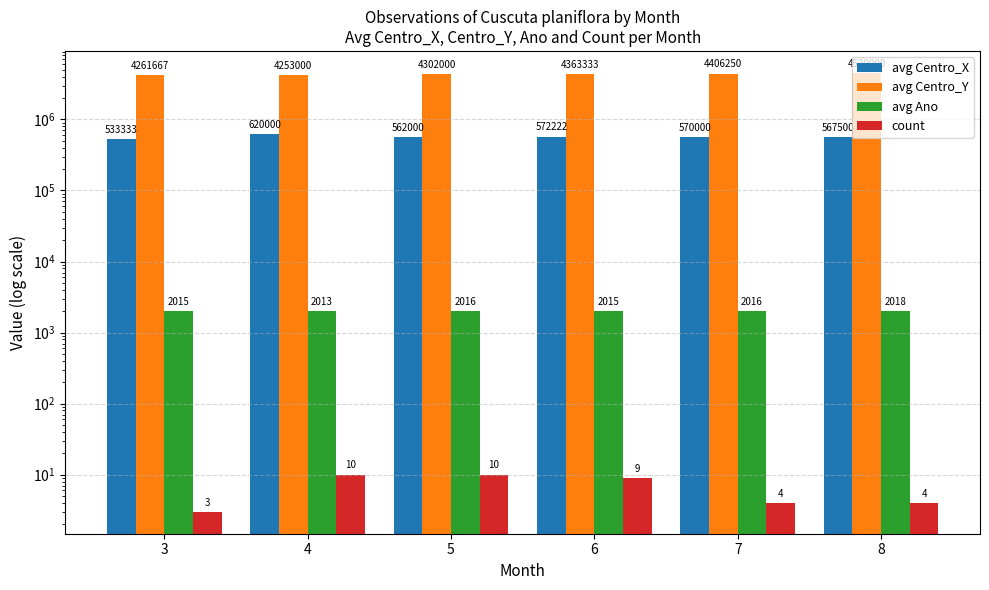

Which category has the lowest value in the avg Centro_X series?

3